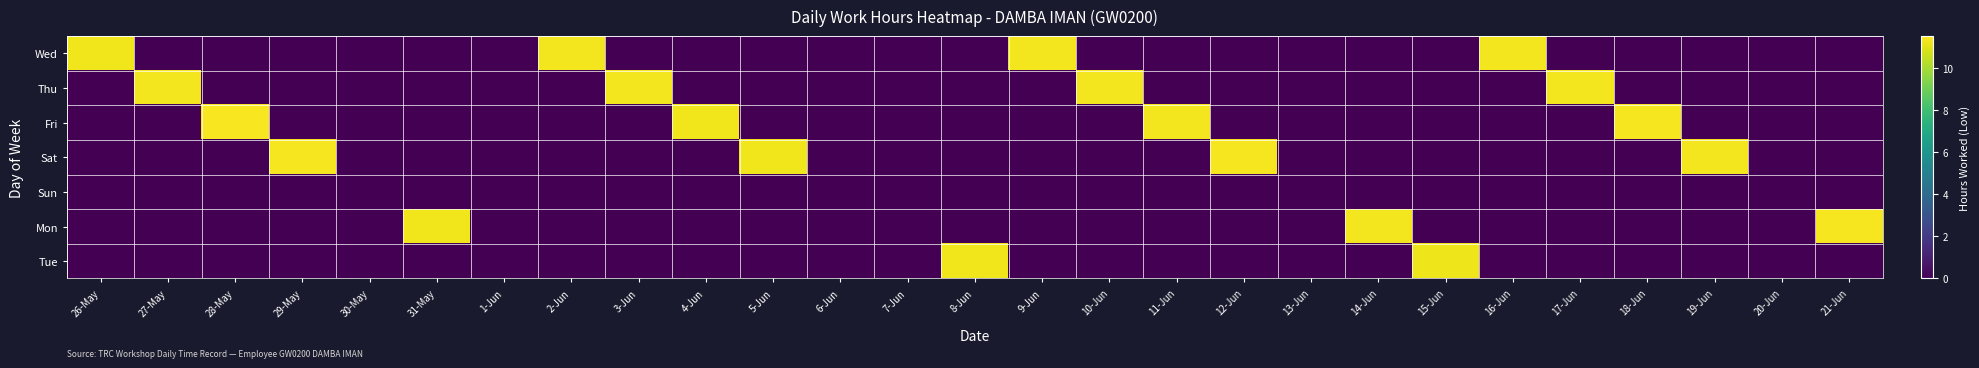

Reading left to right, transcribe all the data shown in this chart.

Wed: 26-May=11.3	27-May=0.0	28-May=0.0	29-May=0.0	30-May=0.0	31-May=0.0	1-Jun=0.0	2-Jun=11.3	3-Jun=0.0	4-Jun=0.0	5-Jun=0.0	6-Jun=0.0	7-Jun=0.0	8-Jun=0.0	9-Jun=11.3	10-Jun=0.0	11-Jun=0.0	12-Jun=0.0	13-Jun=0.0	14-Jun=0.0	15-Jun=0.0	16-Jun=11.3	17-Jun=0.0	18-Jun=0.0	19-Jun=0.0	20-Jun=0.0	21-Jun=0.0
Thu: 26-May=0.0	27-May=11.3	28-May=0.0	29-May=0.0	30-May=0.0	31-May=0.0	1-Jun=0.0	2-Jun=0.0	3-Jun=11.3	4-Jun=0.0	5-Jun=0.0	6-Jun=0.0	7-Jun=0.0	8-Jun=0.0	9-Jun=0.0	10-Jun=11.3	11-Jun=0.0	12-Jun=0.0	13-Jun=0.0	14-Jun=0.0	15-Jun=0.0	16-Jun=0.0	17-Jun=11.3	18-Jun=0.0	19-Jun=0.0	20-Jun=0.0	21-Jun=0.0
Fri: 26-May=0.0	27-May=0.0	28-May=11.4	29-May=0.0	30-May=0.0	31-May=0.0	1-Jun=0.0	2-Jun=0.0	3-Jun=0.0	4-Jun=11.3	5-Jun=0.0	6-Jun=0.0	7-Jun=0.0	8-Jun=0.0	9-Jun=0.0	10-Jun=0.0	11-Jun=11.3	12-Jun=0.0	13-Jun=0.0	14-Jun=0.0	15-Jun=0.0	16-Jun=0.0	17-Jun=0.0	18-Jun=11.3	19-Jun=0.0	20-Jun=0.0	21-Jun=0.0
Sat: 26-May=0.0	27-May=0.0	28-May=0.0	29-May=11.3	30-May=0.0	31-May=0.0	1-Jun=0.0	2-Jun=0.0	3-Jun=0.0	4-Jun=0.0	5-Jun=11.2	6-Jun=0.0	7-Jun=0.0	8-Jun=0.0	9-Jun=0.0	10-Jun=0.0	11-Jun=0.0	12-Jun=11.3	13-Jun=0.0	14-Jun=0.0	15-Jun=0.0	16-Jun=0.0	17-Jun=0.0	18-Jun=0.0	19-Jun=11.3	20-Jun=0.0	21-Jun=0.0
Sun: 26-May=0.0	27-May=0.0	28-May=0.0	29-May=0.0	30-May=0.0	31-May=0.0	1-Jun=0.0	2-Jun=0.0	3-Jun=0.0	4-Jun=0.0	5-Jun=0.0	6-Jun=0.0	7-Jun=0.0	8-Jun=0.0	9-Jun=0.0	10-Jun=0.0	11-Jun=0.0	12-Jun=0.0	13-Jun=0.0	14-Jun=0.0	15-Jun=0.0	16-Jun=0.0	17-Jun=0.0	18-Jun=0.0	19-Jun=0.0	20-Jun=0.0	21-Jun=0.0
Mon: 26-May=0.0	27-May=0.0	28-May=0.0	29-May=0.0	30-May=0.0	31-May=11.3	1-Jun=0.0	2-Jun=0.0	3-Jun=0.0	4-Jun=0.0	5-Jun=0.0	6-Jun=0.0	7-Jun=0.0	8-Jun=0.0	9-Jun=0.0	10-Jun=0.0	11-Jun=0.0	12-Jun=0.0	13-Jun=0.0	14-Jun=11.3	15-Jun=0.0	16-Jun=0.0	17-Jun=0.0	18-Jun=0.0	19-Jun=0.0	20-Jun=0.0	21-Jun=11.3
Tue: 26-May=0.0	27-May=0.0	28-May=0.0	29-May=0.0	30-May=0.0	31-May=0.0	1-Jun=0.0	2-Jun=0.0	3-Jun=0.0	4-Jun=0.0	5-Jun=0.0	6-Jun=0.0	7-Jun=0.0	8-Jun=11.2	9-Jun=0.0	10-Jun=0.0	11-Jun=0.0	12-Jun=0.0	13-Jun=0.0	14-Jun=0.0	15-Jun=11.2	16-Jun=0.0	17-Jun=0.0	18-Jun=0.0	19-Jun=0.0	20-Jun=0.0	21-Jun=0.0